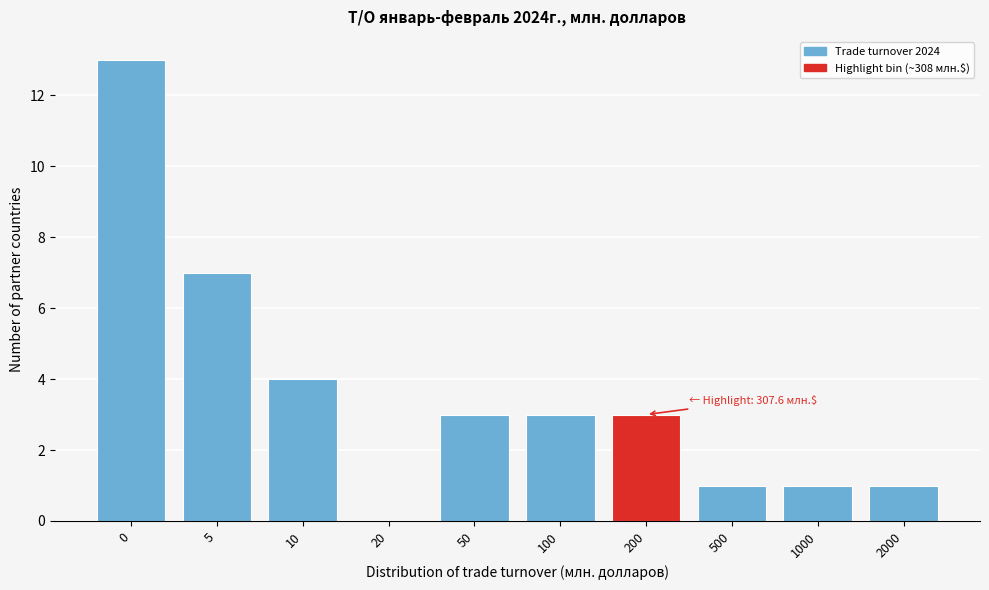

Reading left to right, extract all data points from this chart.

0=13	5=7	10=4	20=0	50=3	100=3	200=3	500=1	1000=1	2000=1